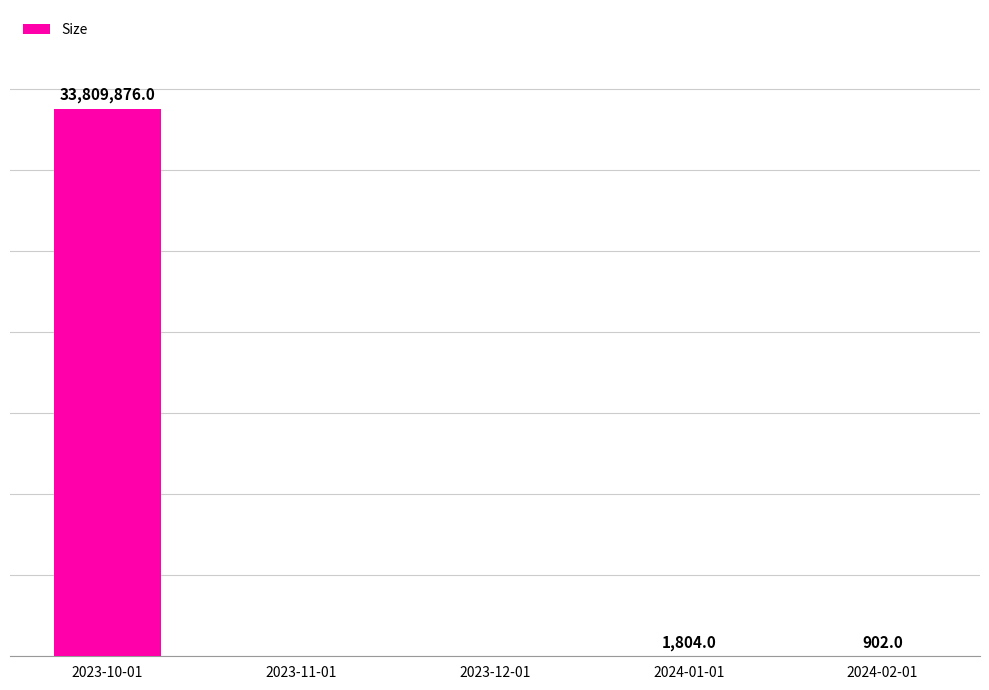

Between 2024-01-01 and 2023-10-01, which is larger?

2023-10-01